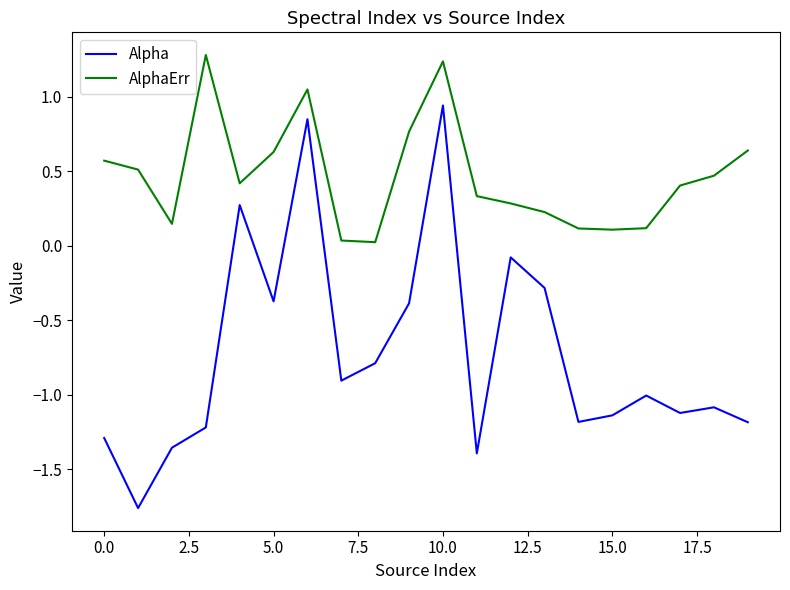

True or false: Alpha and AlphaErr intersect in this chart.

False